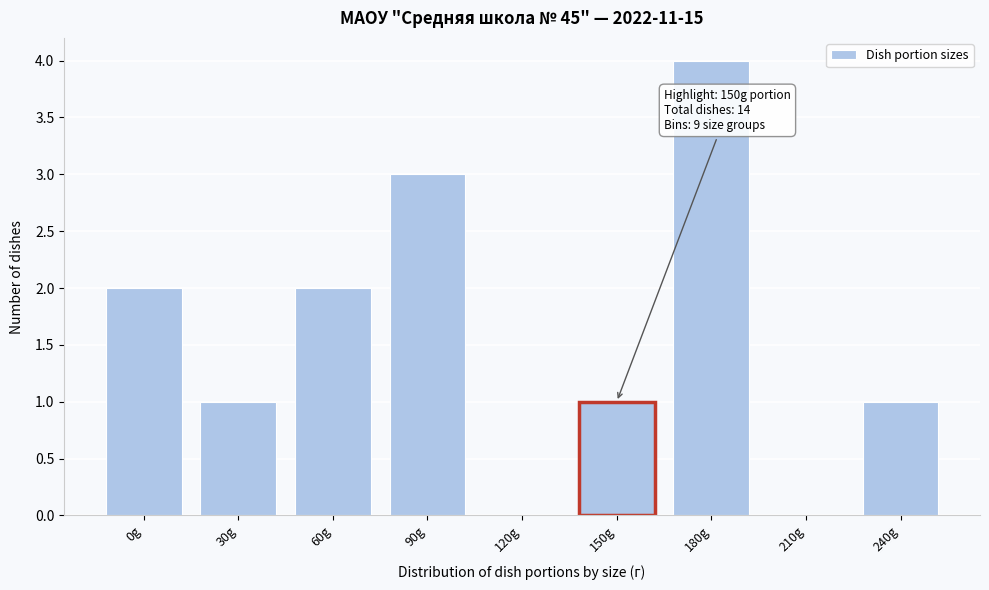

Reading left to right, list all the values displayed in this chart.

0g=2	30g=1	60g=2	90g=3	120g=0	150g=1	180g=4	210g=0	240g=1